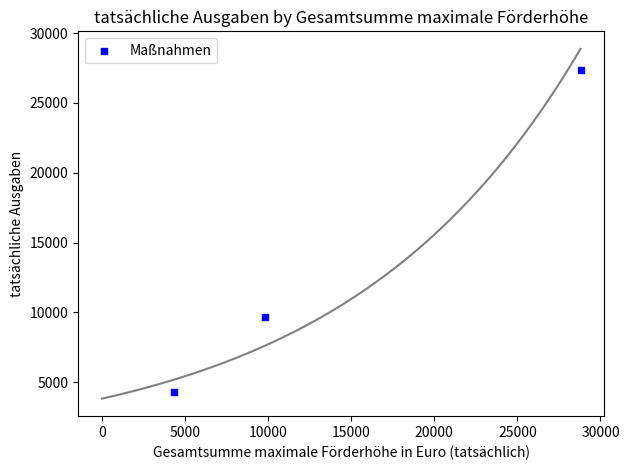

What is the average X value?

14320.0